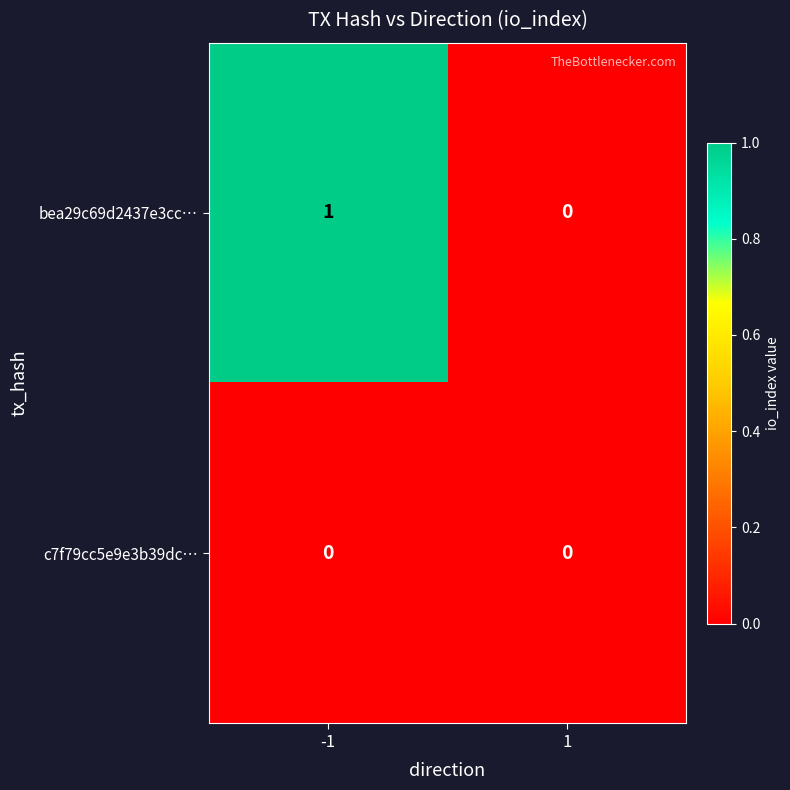

Reading left to right, transcribe all the data shown in this chart.

bea29c69d2437e3cc…: -1=1	1=0
c7f79cc5e9e3b39dc…: -1=0	1=0